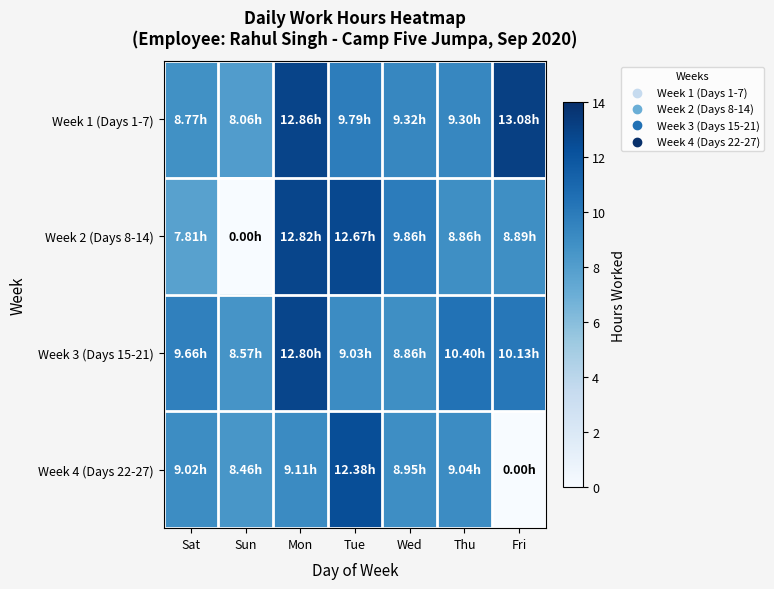

Which category has the highest value across all series?

Fri